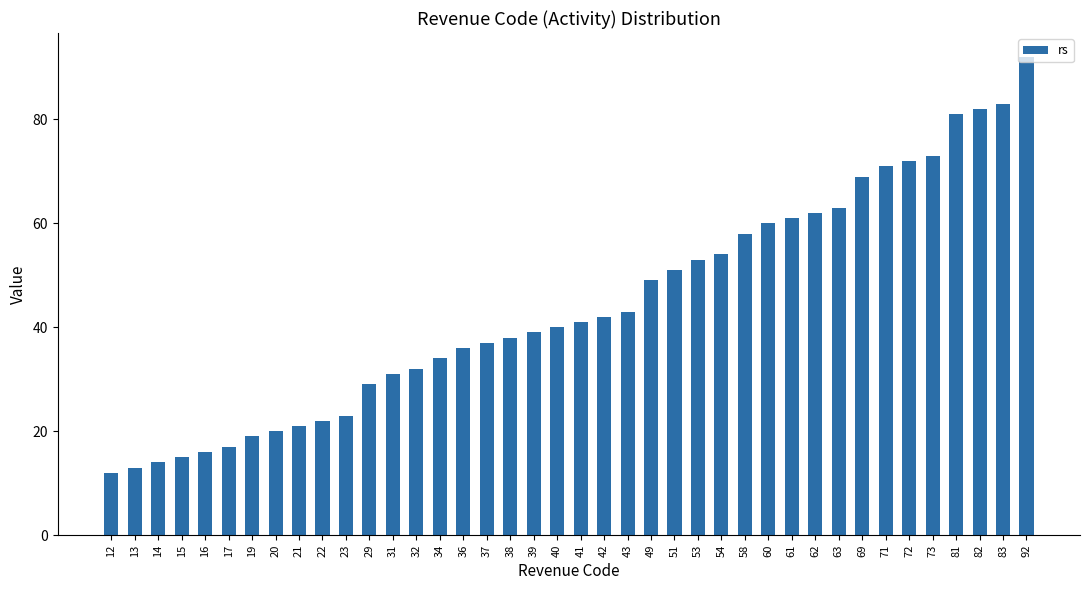

What is the difference between the maximum and minimum values?

80